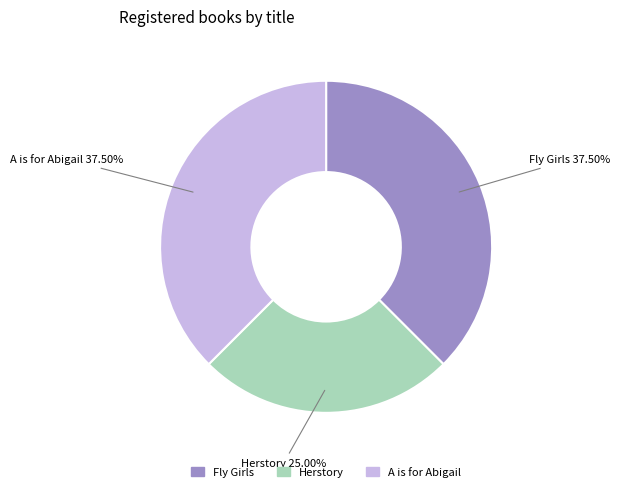

To the nearest percent, what is the difference between the Fly Girls and Herstory slice percentages?

12%